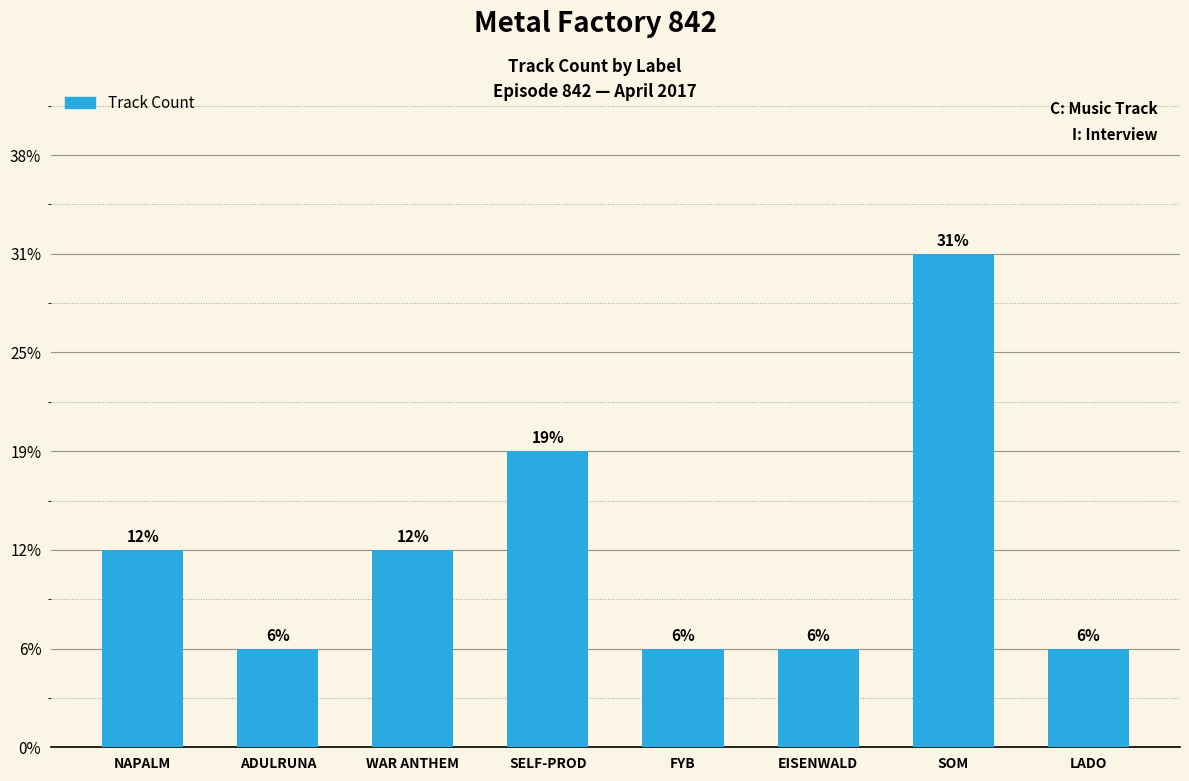

Rank the categories by value from lowest to highest.

ADULRUNA, FYB, EISENWALD, LADO, NAPALM, WAR ANTHEM, SELF-PROD, SOM